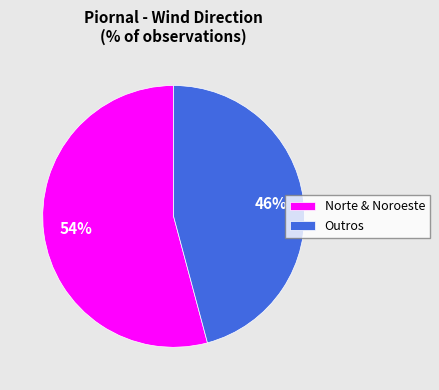

Does any single category account for the majority?

Yes